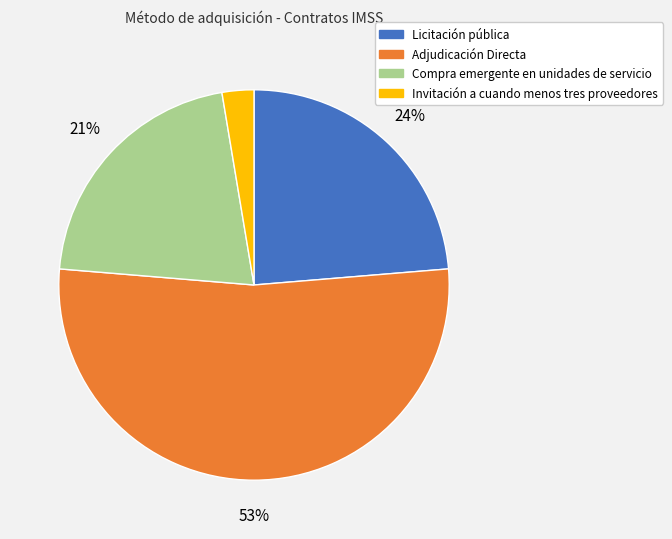

How many segments does this pie chart have?

4